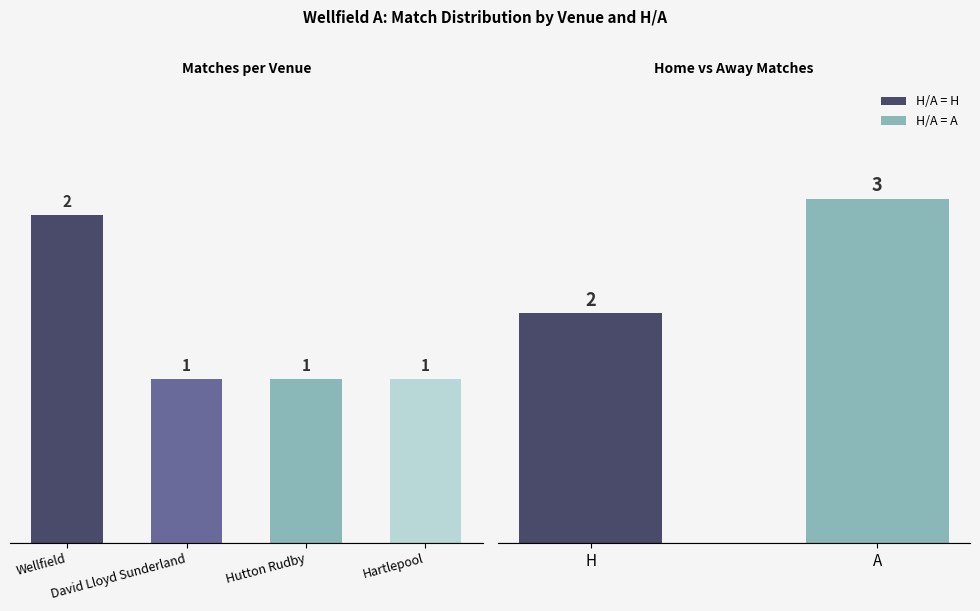

Does the chart contain stacked bars?

No